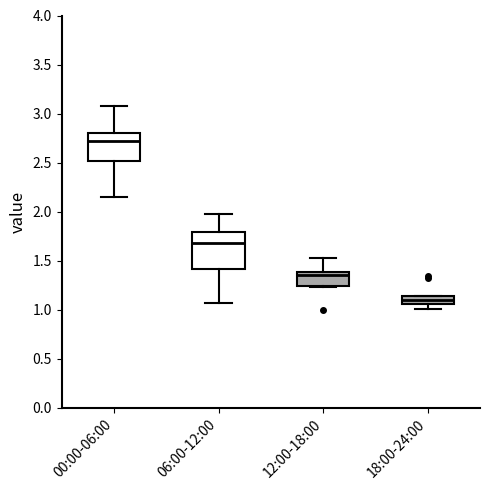

Comparing the boxes themselves (not the whiskers), which one is the tallest?

06:00-12:00